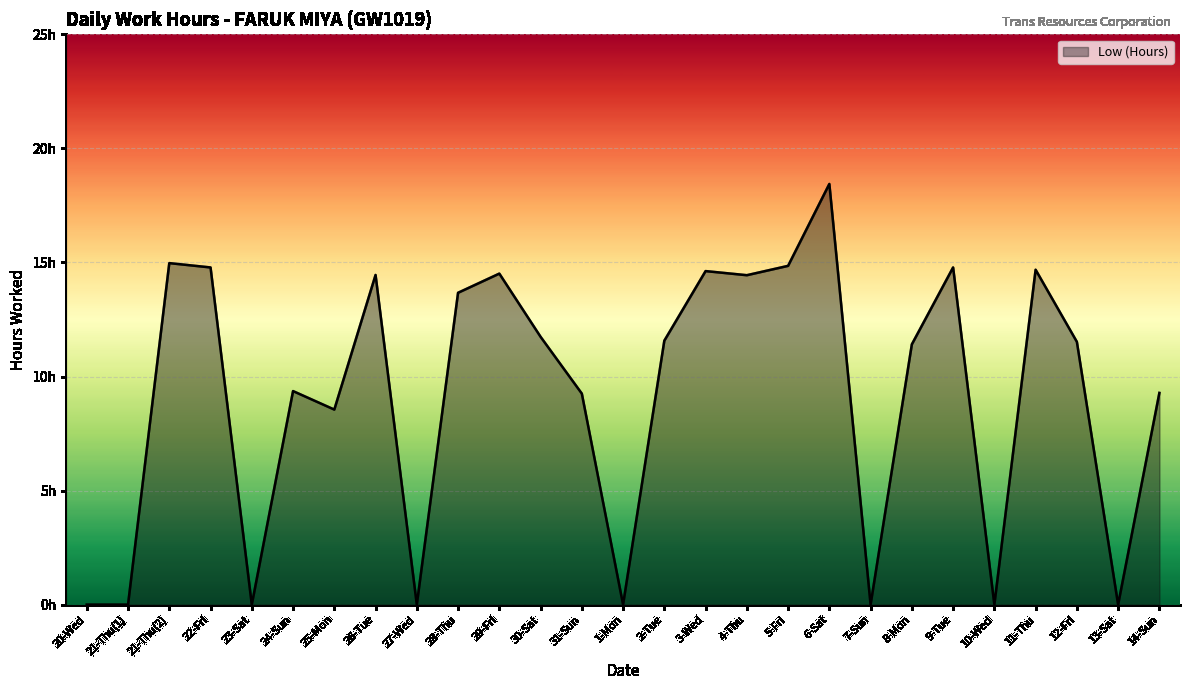

Is this an area chart (filled region under the line)?

Yes